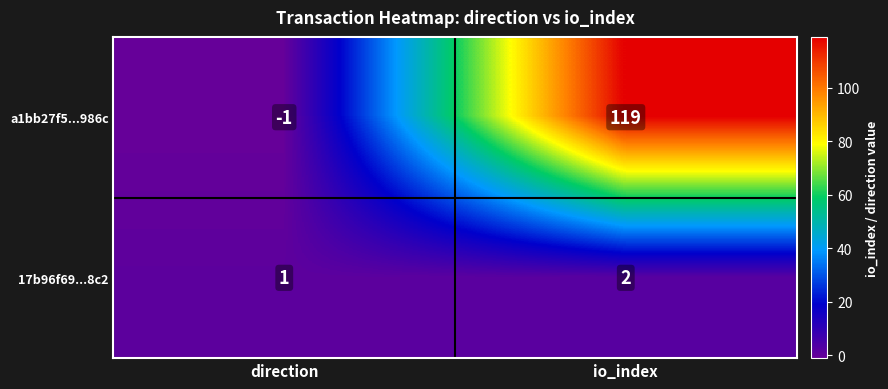

Is it true that 17b96f69...8c2 equals 3 at io_index?

False